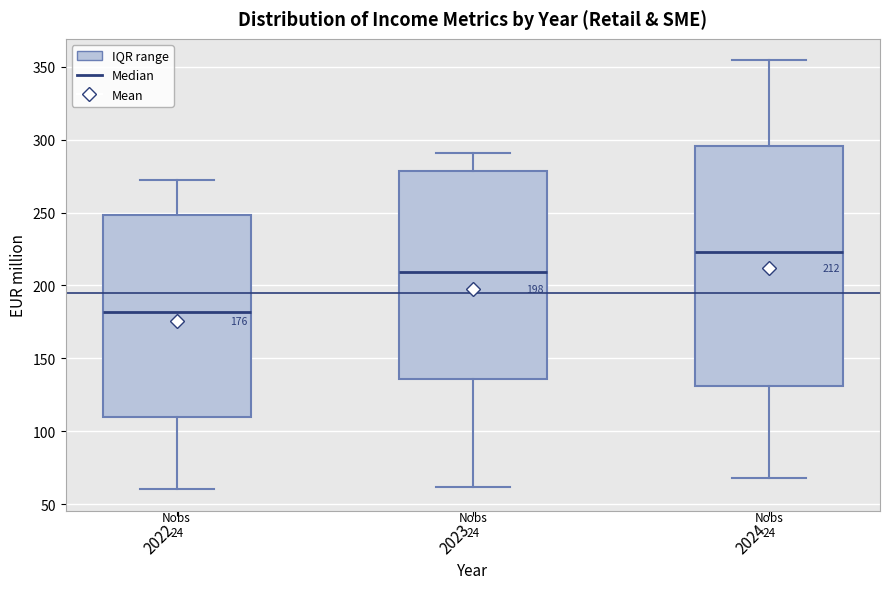

Comparing the boxes themselves (not the whiskers), which one is the tallest?

2024